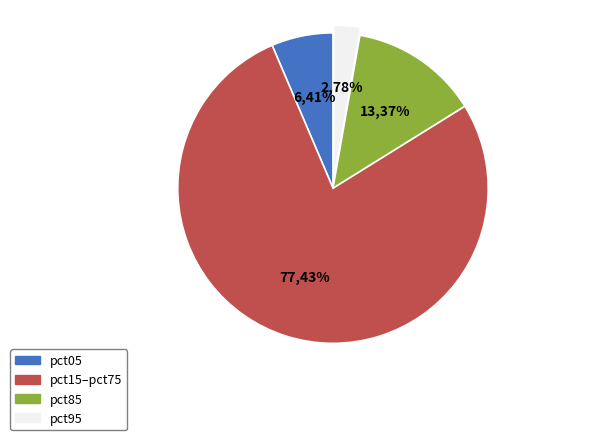

Which category has the smallest portion of the pie?

pct95